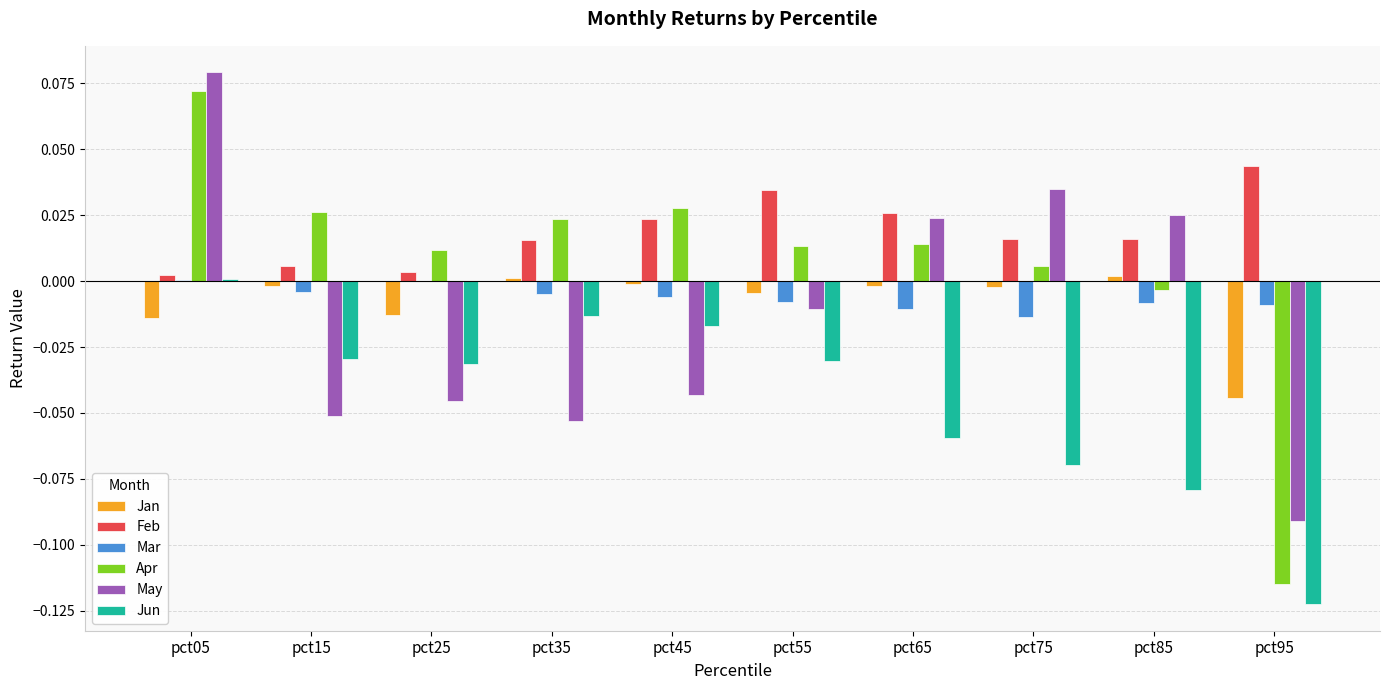

Where does the Jun series first go above 0?

pct05